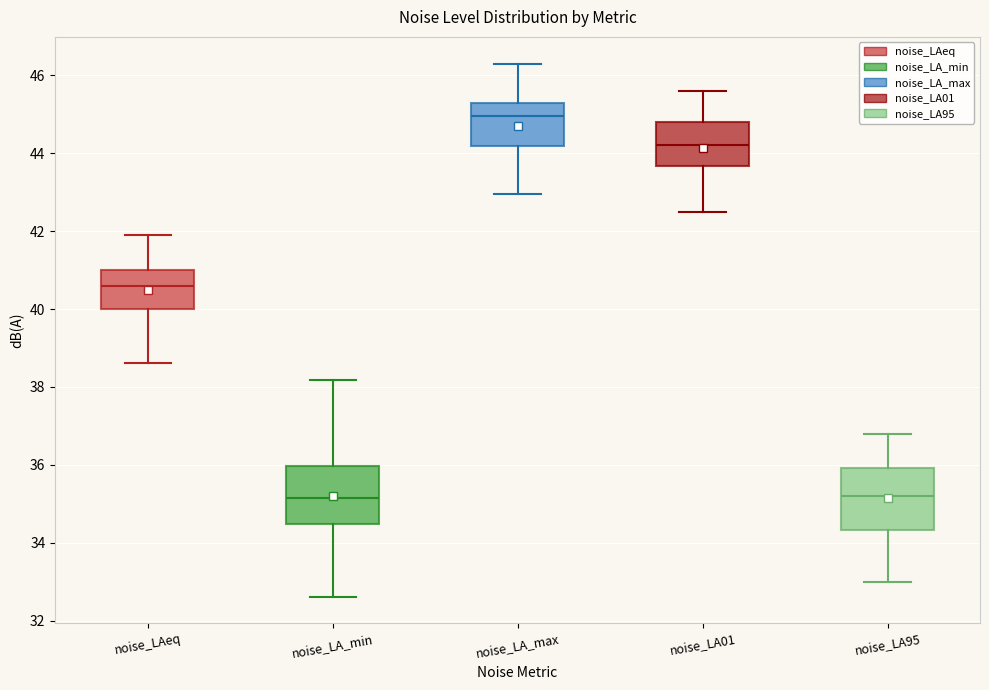

Reading left to right, read every box against the y-axis: the position of its median line, the range the box covers, and the ends of its whiskers. The values are not printed on the chart, so give them approximately, as read against the axis.

noise_LAeq: median 40.6, box 40.0 to 41.0, whiskers 38.6 to 41.8
noise_LA_min: median 35.2, box 34.4 to 36.0, whiskers 32.6 to 38.2
noise_LA_max: median 45.0, box 44.2 to 45.2, whiskers 43.0 to 46.4
noise_LA01: median 44.2, box 43.6 to 44.8, whiskers 42.6 to 45.6
noise_LA95: median 35.2, box 34.4 to 36.0, whiskers 33.0 to 36.8